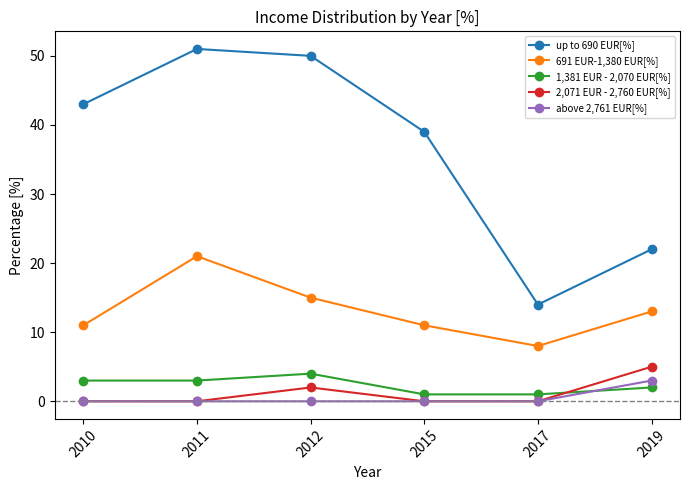

True or false: 2,071 EUR - 2,760 EUR[%] and up to 690 EUR[%] intersect in this chart.

False